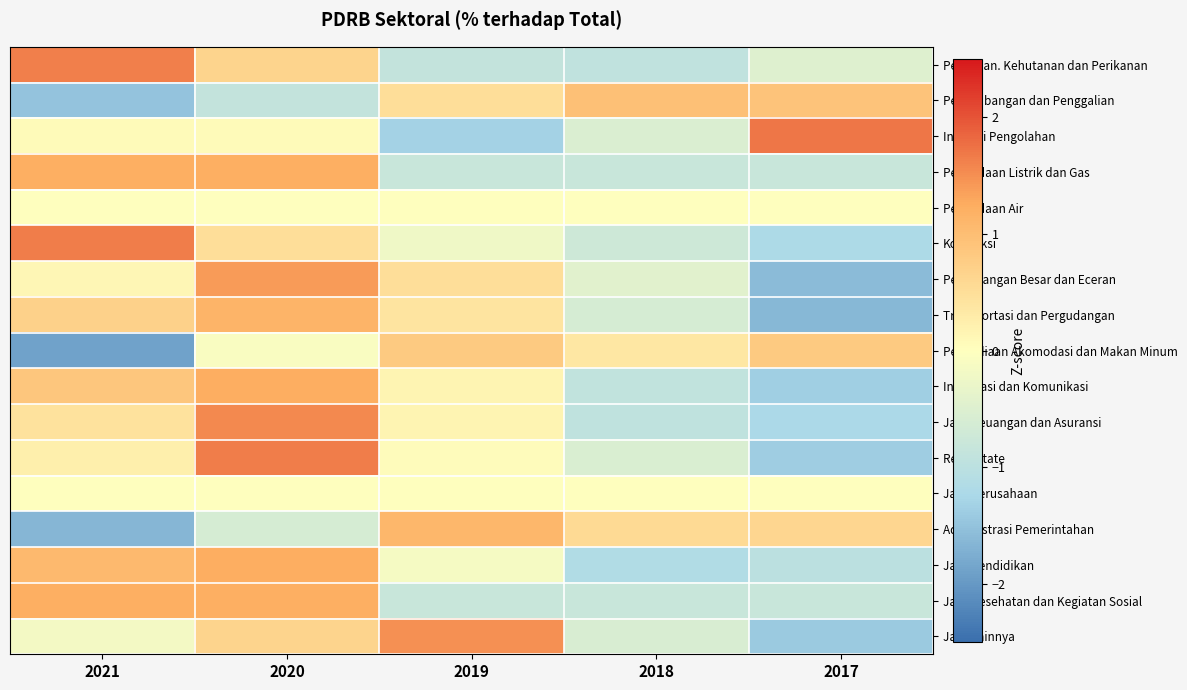

List the series in order of their peak value, highest first.

Industri Pengolahan, Real Estate, Kontruksi, Pertanian. Kehutanan dan Perikanan, Jasa Keuangan dan Asuransi, Jasa Lainnya, Perdagangan Besar dan Eceran, Informasi dan Komunikasi, Jasa Pendidikan, Jasa Kesehatan dan Kegiatan Sosial, Pengadaan Listrik dan Gas, Transportasi dan Pergudangan, Administrasi Pemerintahan, Pertambangan dan Penggalian, Penyediaan Akomodasi dan Makan Minum, Pengadaan Air, Jasa Perusahaan